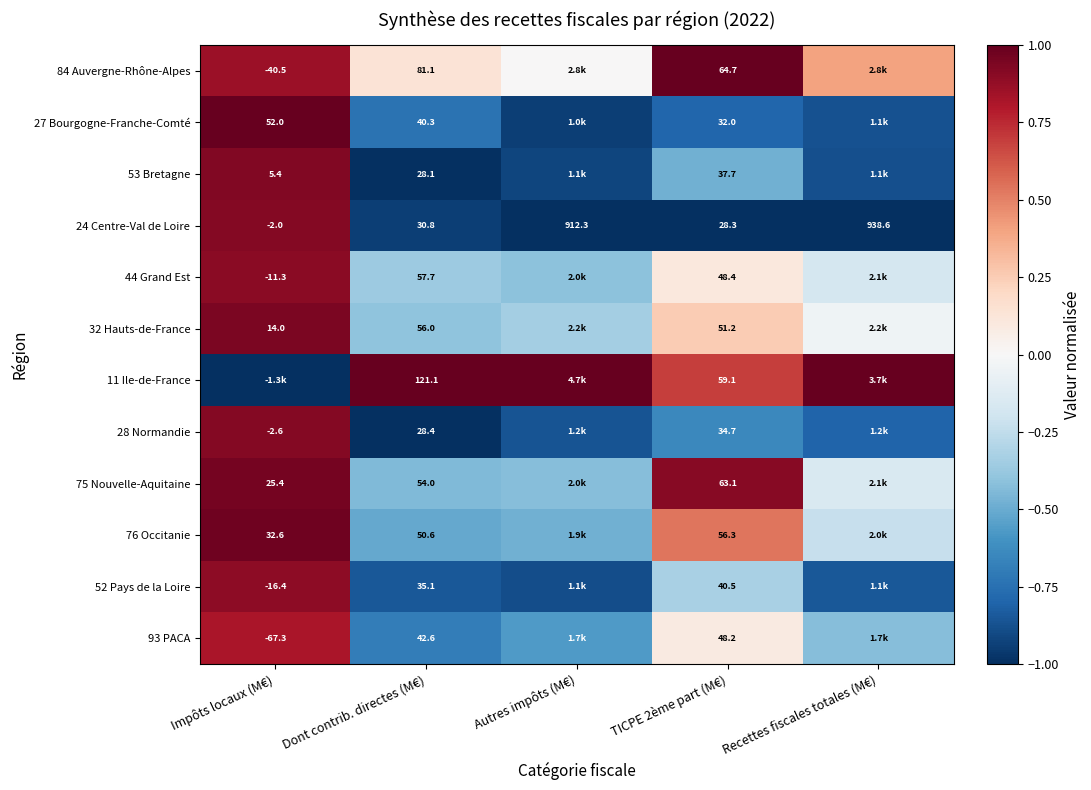

Which category has the highest value in the 24 Centre-Val de Loire series?

Recettes fiscales totales (M€)